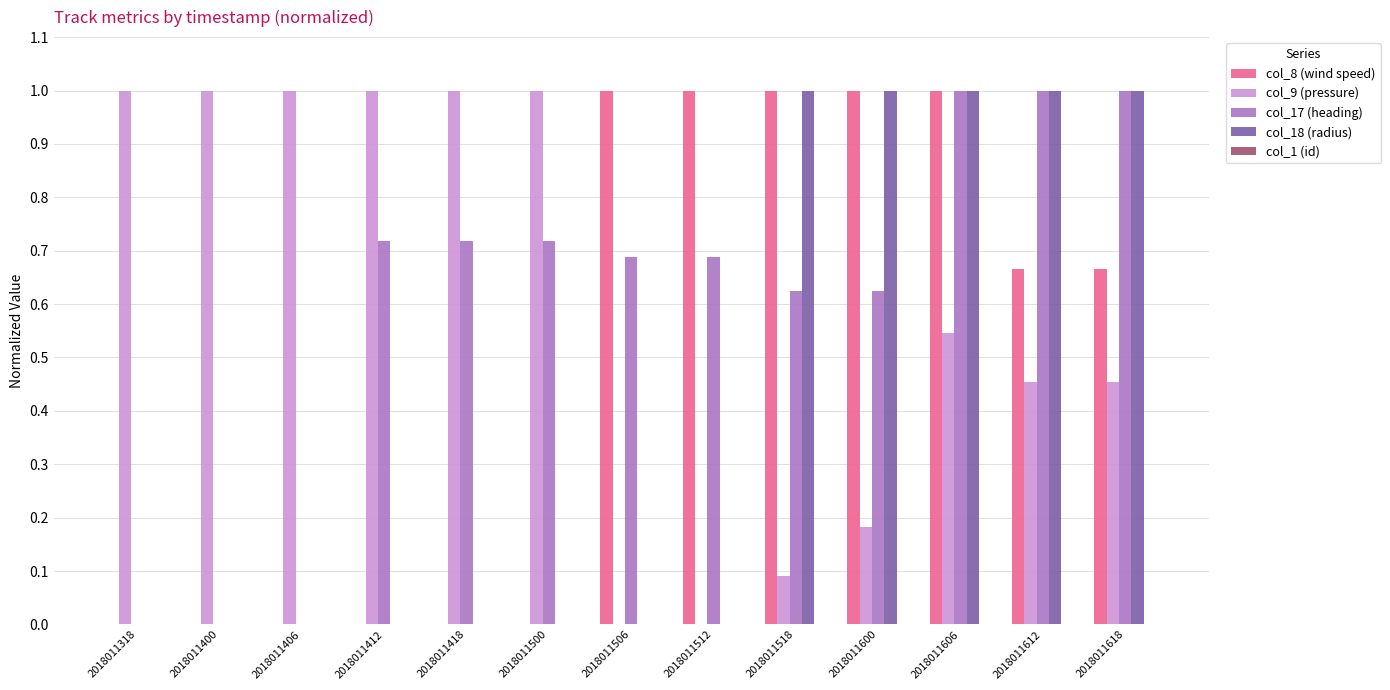

What is the highest value of the col_17 (heading) series?

1.0